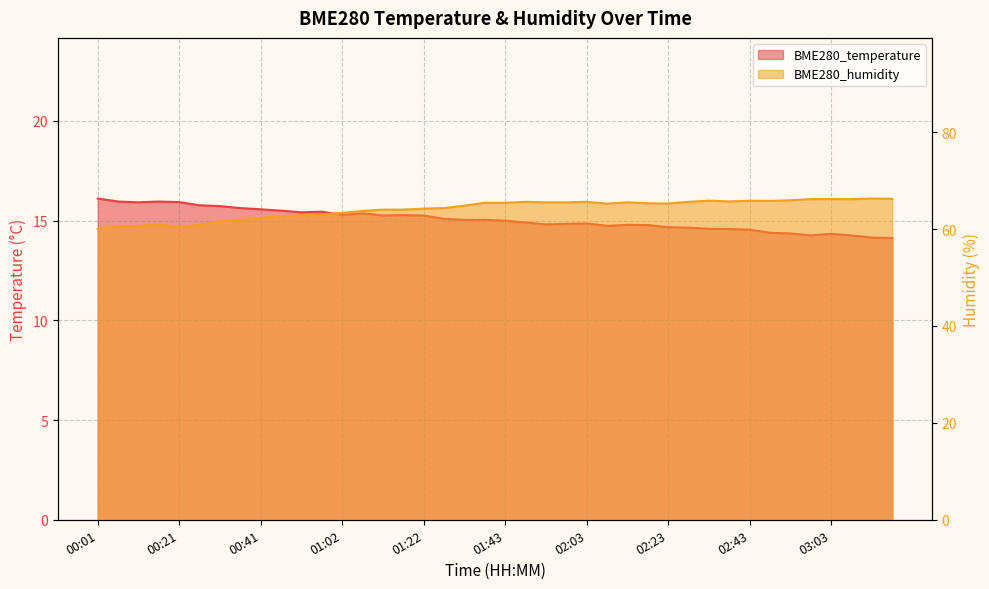

Which has a higher value, 03:03 or 01:02?

01:02